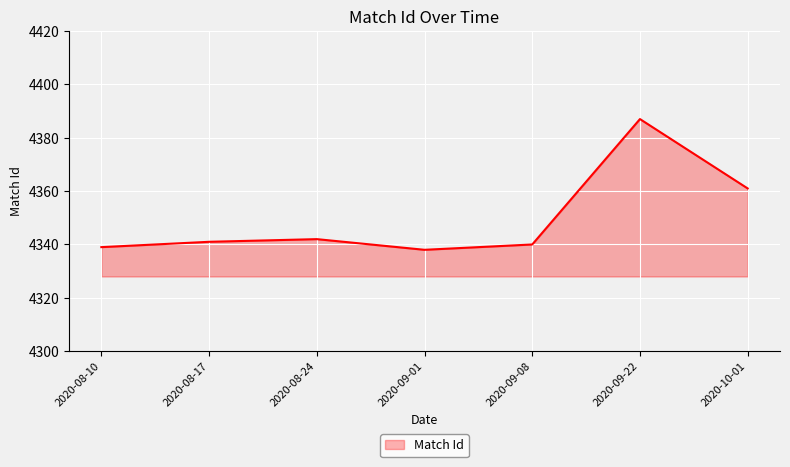

Rank the categories by value from lowest to highest.

2020-09-01, 2020-08-10, 2020-09-08, 2020-08-17, 2020-08-24, 2020-10-01, 2020-09-22